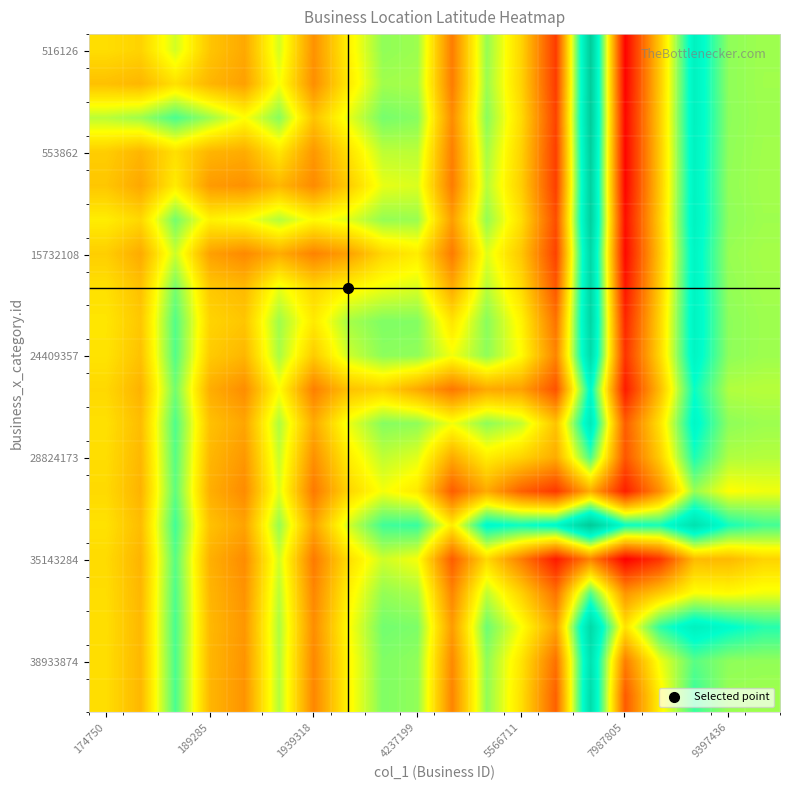

At how many categories does at least one series exceed 30?

20